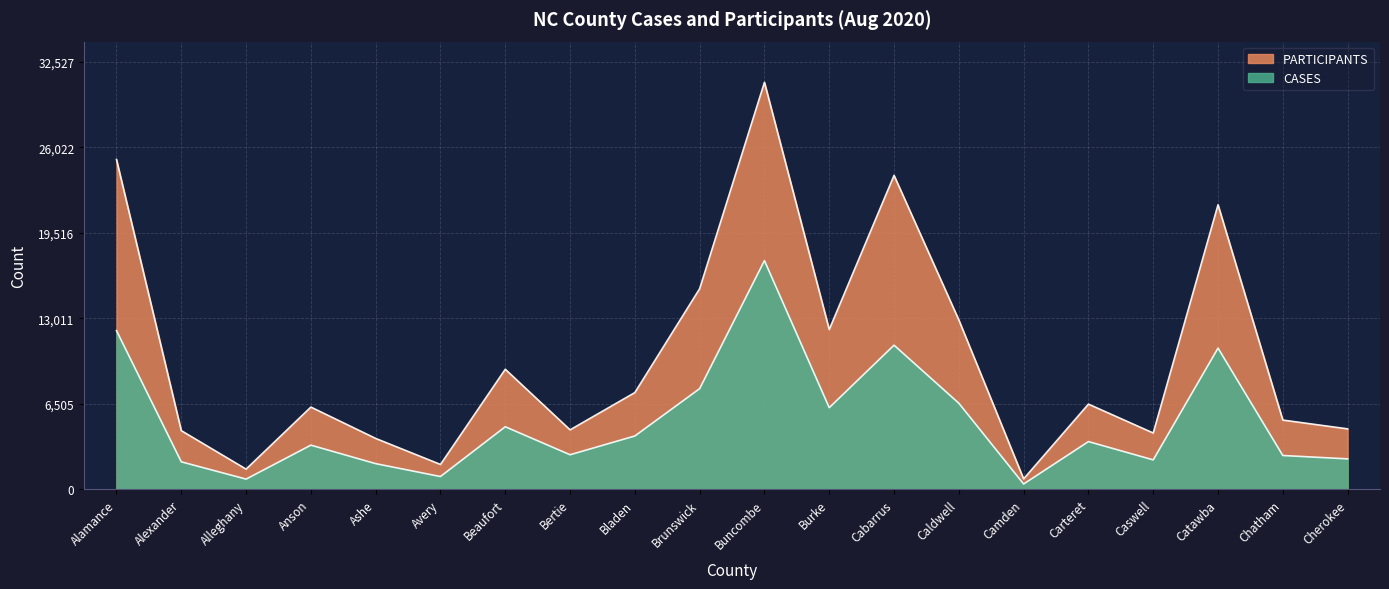

How many interior local valleys does the PARTICIPANTS series have?

6